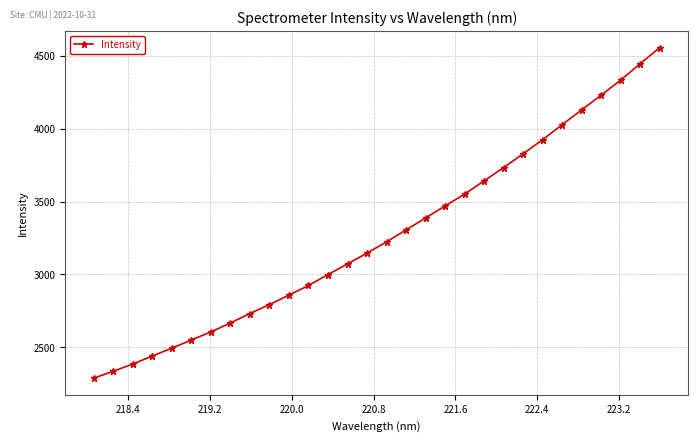

What is the value of the 21st point from the left?

3642.0